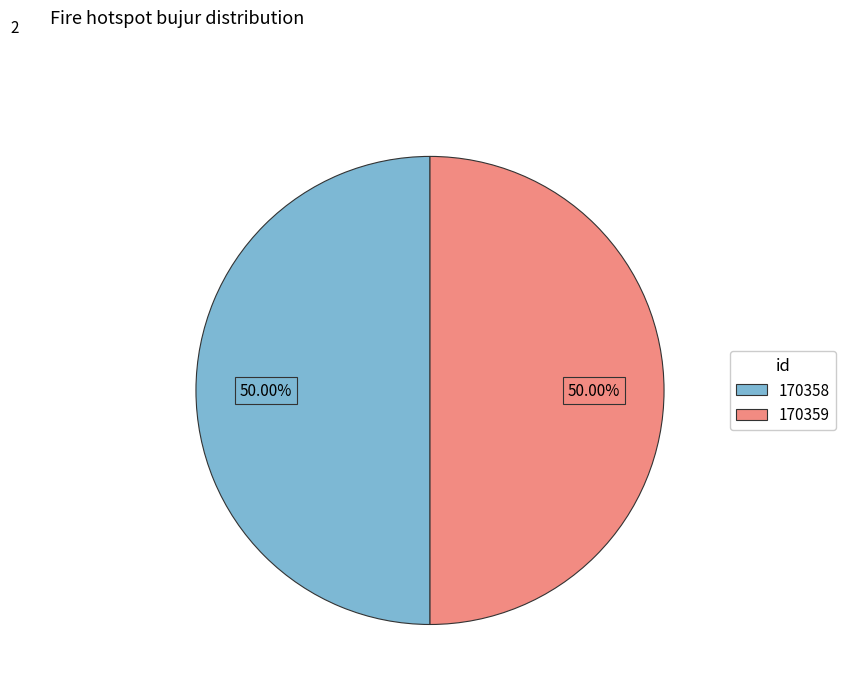

Approximately how many times larger is the value at 170359 compared to 170358?

1.0